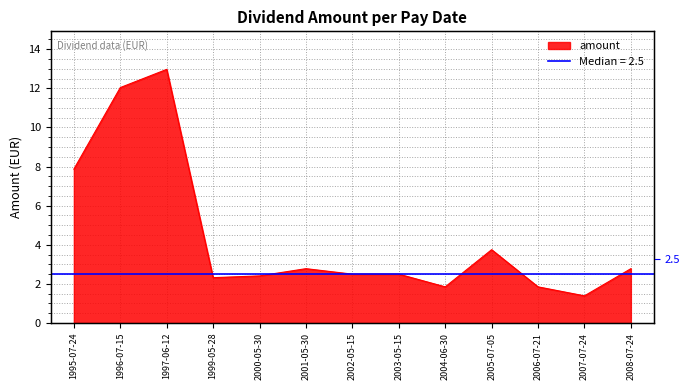

Reading left to right, transcribe all the data shown in this chart.

1995-07-24=7.9	1996-07-15=12.0	1997-06-12=13.0	1999-05-28=2.3	2000-05-30=2.4	2001-05-30=2.8	2002-05-15=2.5	2003-05-15=2.5	2004-06-30=1.9	2005-07-05=3.8	2006-07-21=1.9	2007-07-24=1.4	2008-07-24=2.8